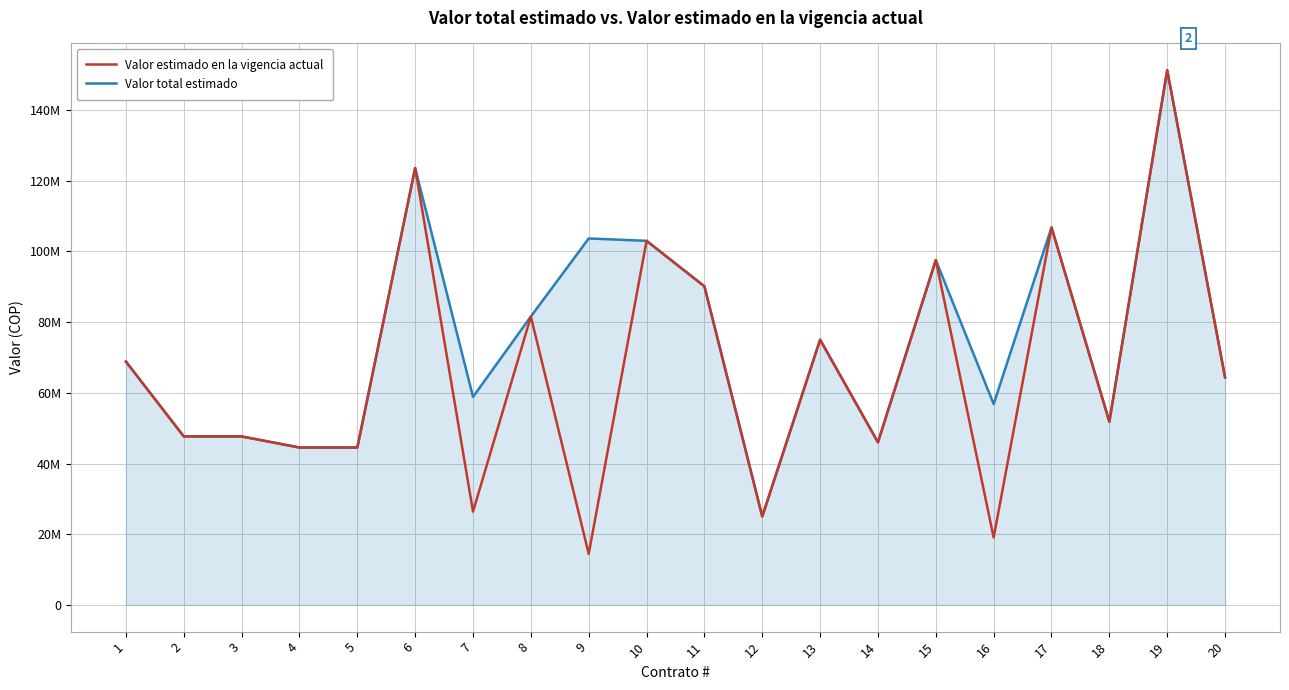

What are all the series names shown in the legend?

Valor estimado en la vigencia actual, Valor total estimado